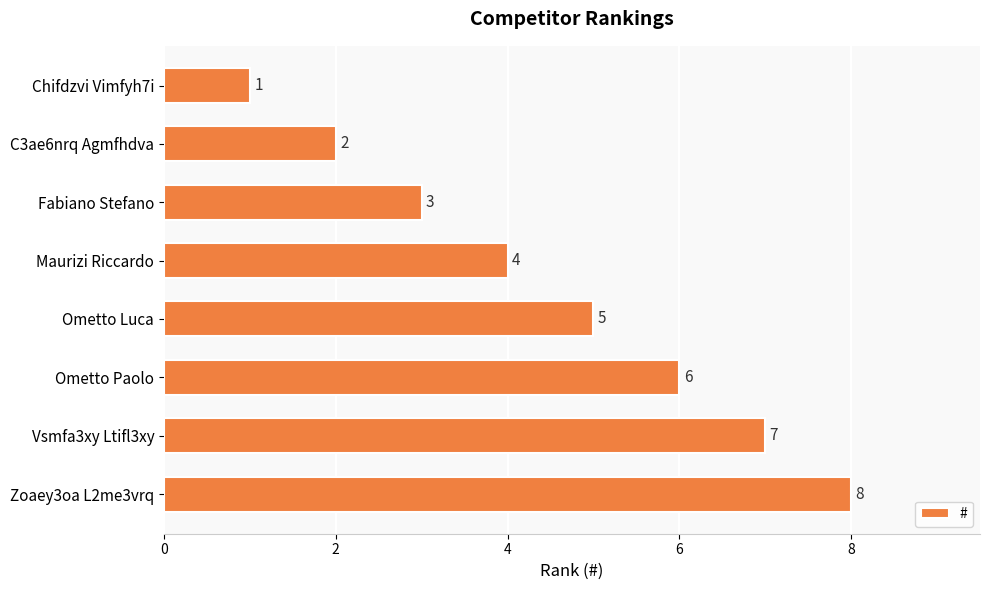

Rank the categories by value from highest to lowest.

Zoaey3oa L2me3vrq, Vsmfa3xy Ltifl3xy, Ometto Paolo, Ometto Luca, Maurizi Riccardo, Fabiano Stefano, C3ae6nrq Agmfhdva, Chifdzvi Vimfyh7i